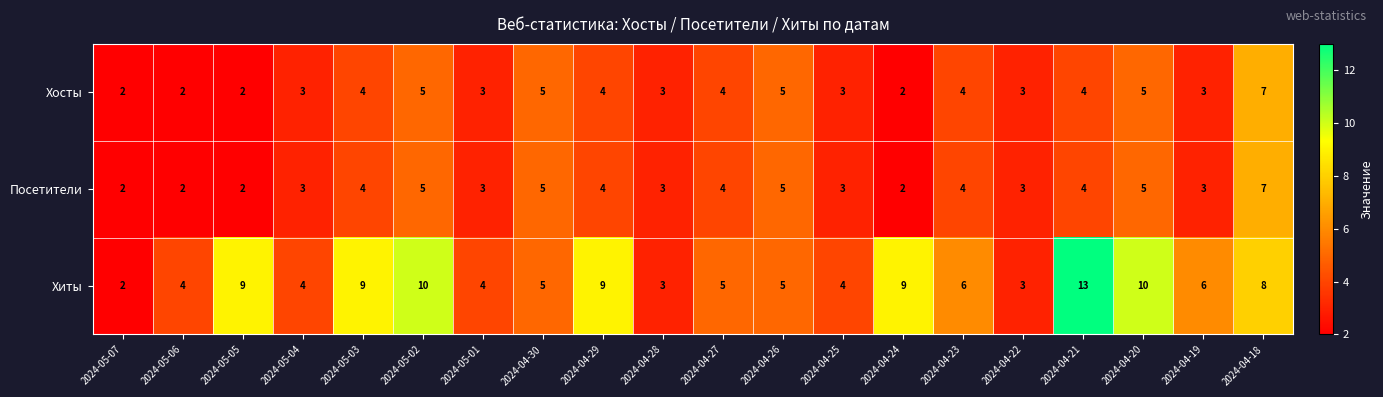

What is the average value of the Хосты series?

4